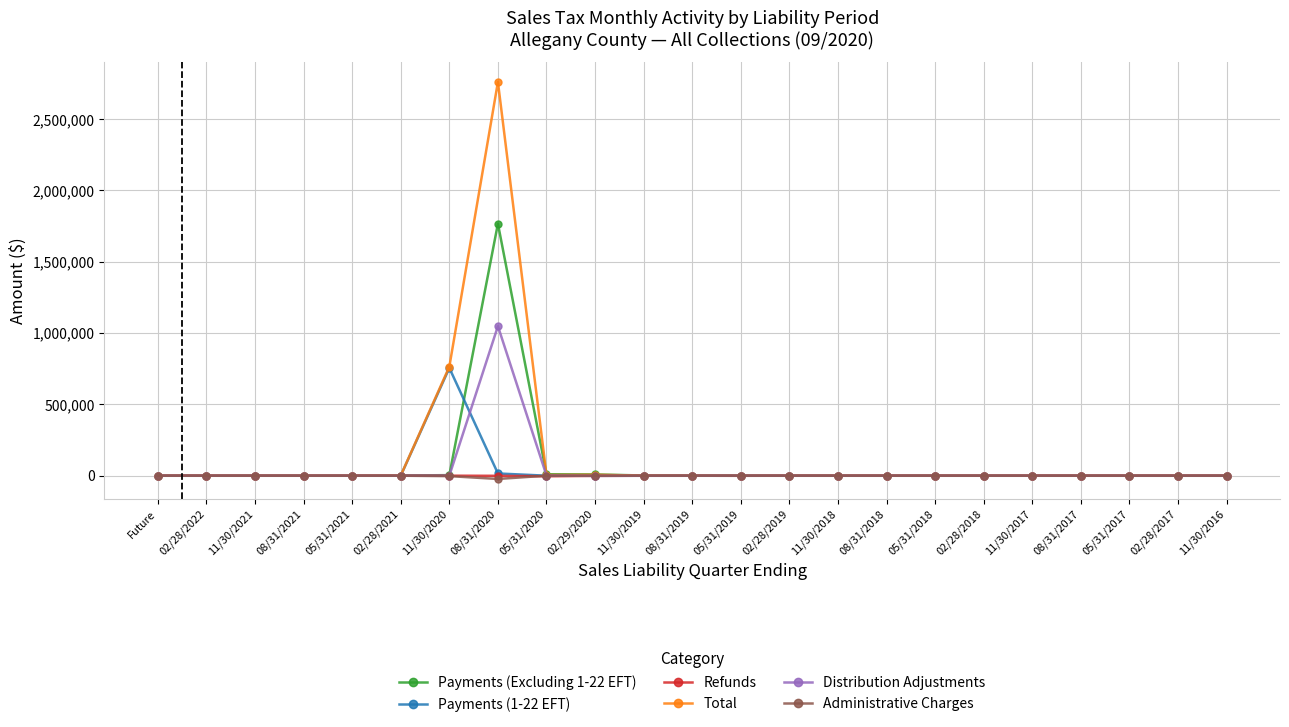

True or false: Administrative Charges has more than 0 points higher than both neighbors.

True